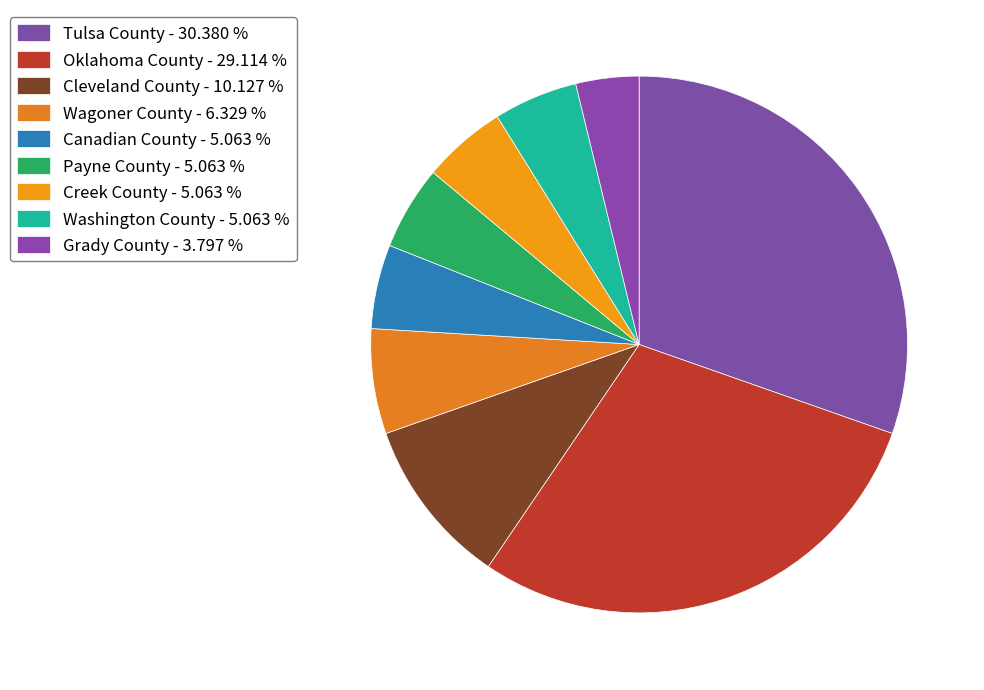

How many segments does this pie chart have?

9